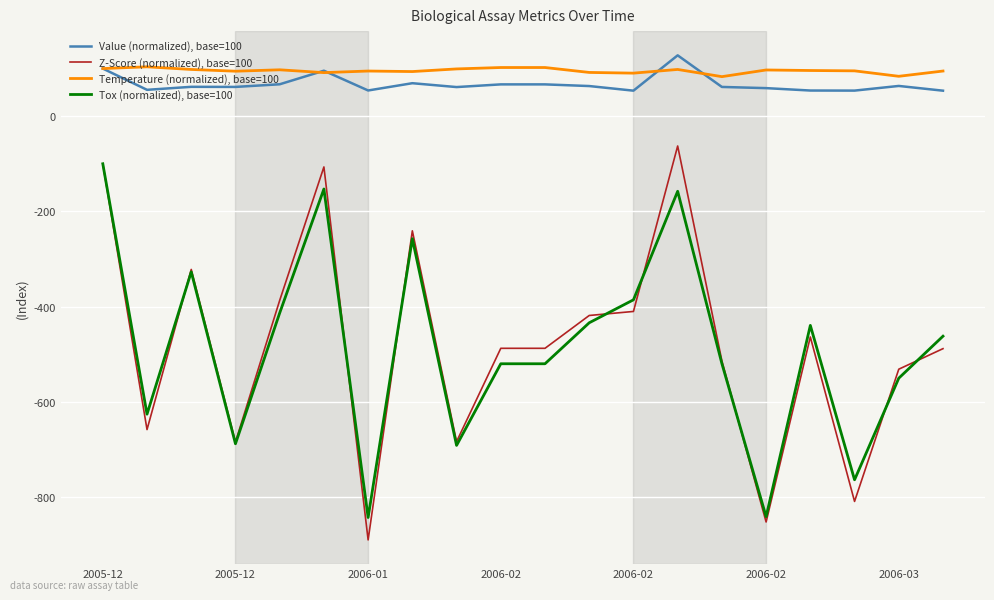

Rank the series by their maximum value, from highest to lowest.

Value (normalized), base=100, Temperature (normalized), base=100, Z-Score (normalized), base=100, Tox (normalized), base=100